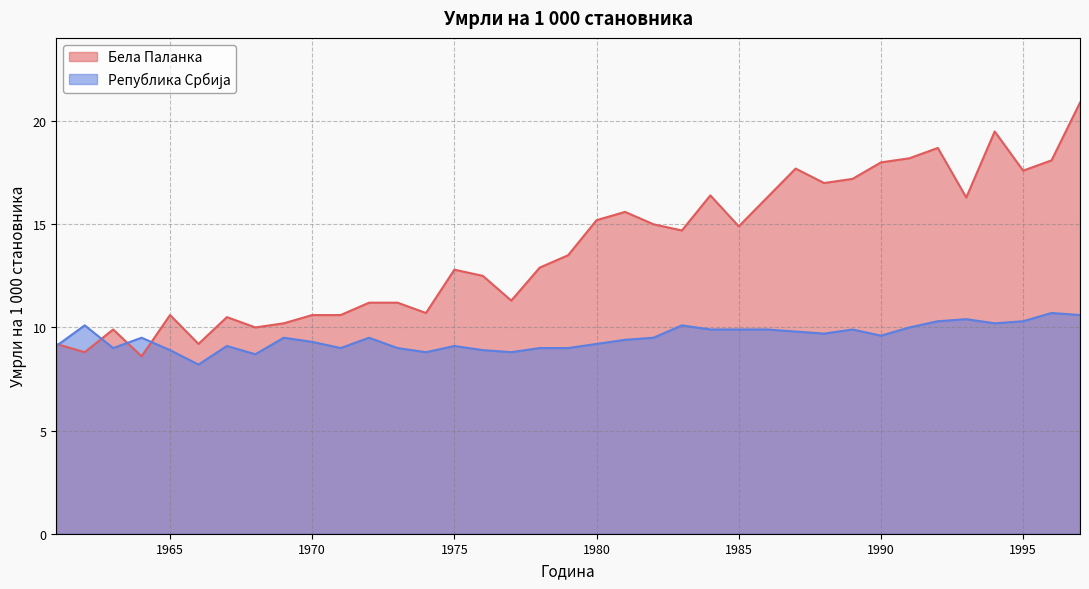

What are all the series names shown in the legend?

Бела Паланка, Република Србија